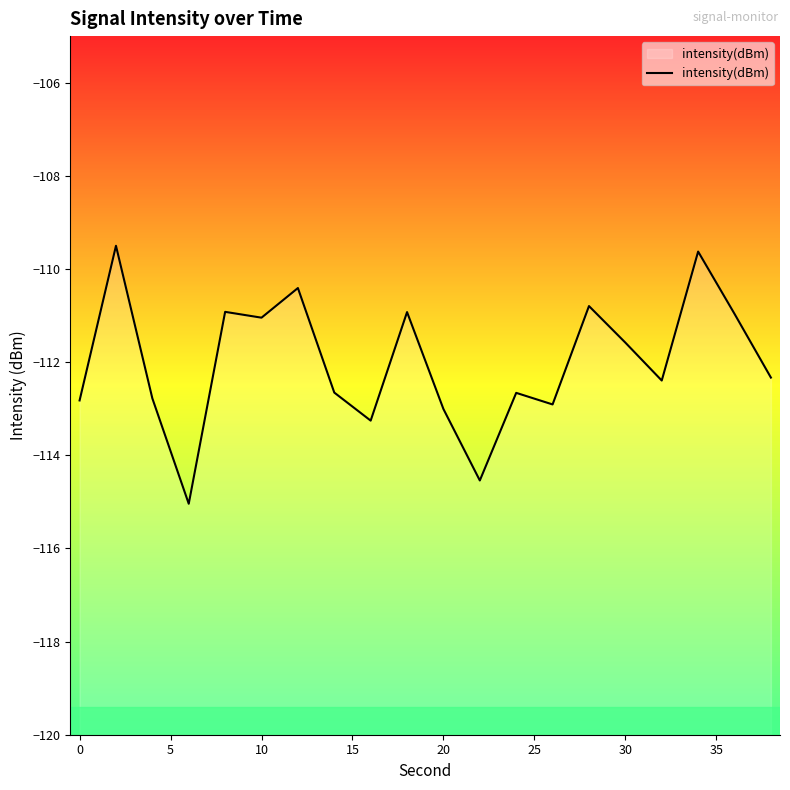

The chart shows a value of -39.3 at 15. True or false?

False